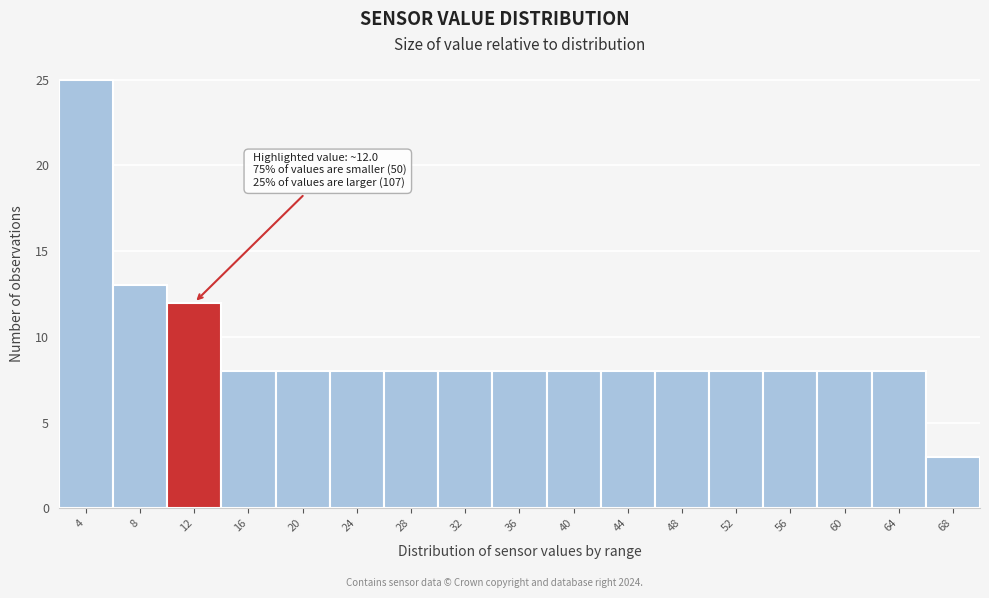

Reading right to left, what are all the values shown in this chart?

3	8	8	8	8	8	8	8	8	8	8	8	8	8	12	13	25